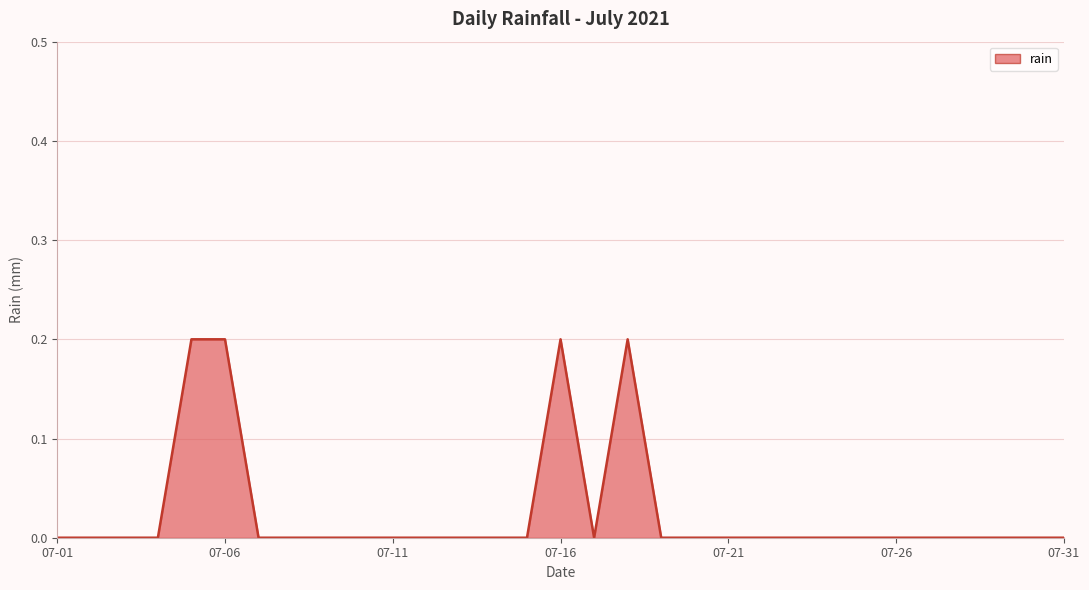

List the labels in order of value, largest first.

2021-07-05, 2021-07-06, 2021-07-16, 2021-07-18, 2021-07-01, 2021-07-02, 2021-07-03, 2021-07-04, 2021-07-07, 2021-07-08, 2021-07-09, 2021-07-10, 2021-07-11, 2021-07-12, 2021-07-13, 2021-07-14, 2021-07-15, 2021-07-17, 2021-07-19, 2021-07-20, 2021-07-21, 2021-07-22, 2021-07-23, 2021-07-24, 2021-07-25, 2021-07-26, 2021-07-27, 2021-07-28, 2021-07-29, 2021-07-30, 2021-07-31